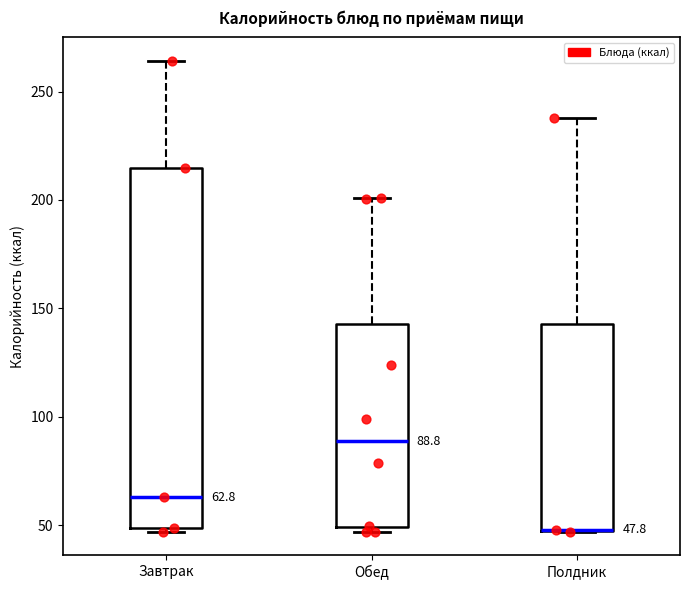

Comparing the boxes themselves (not the whiskers), which one is the tallest?

Завтрак